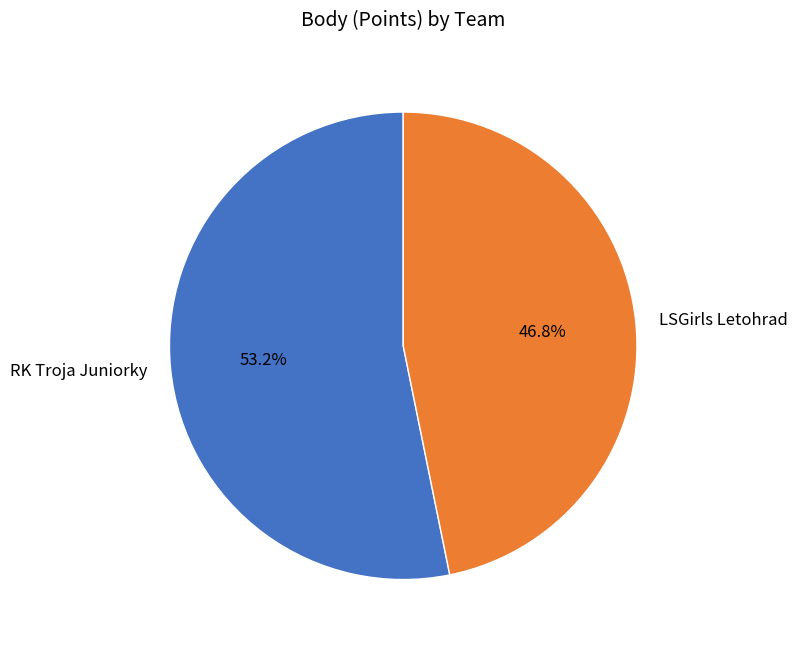

What percentage is the LSGirls Letohrad slice, to the nearest percent?

47%